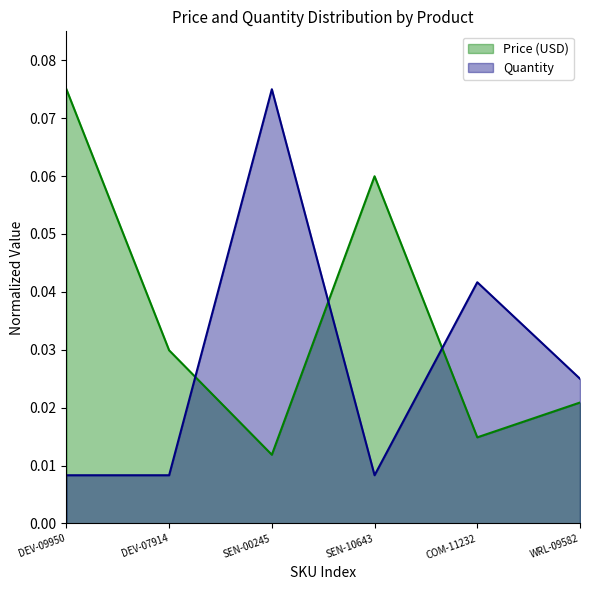

At which category does Price (USD) reach its first local valley?

SEN-00245